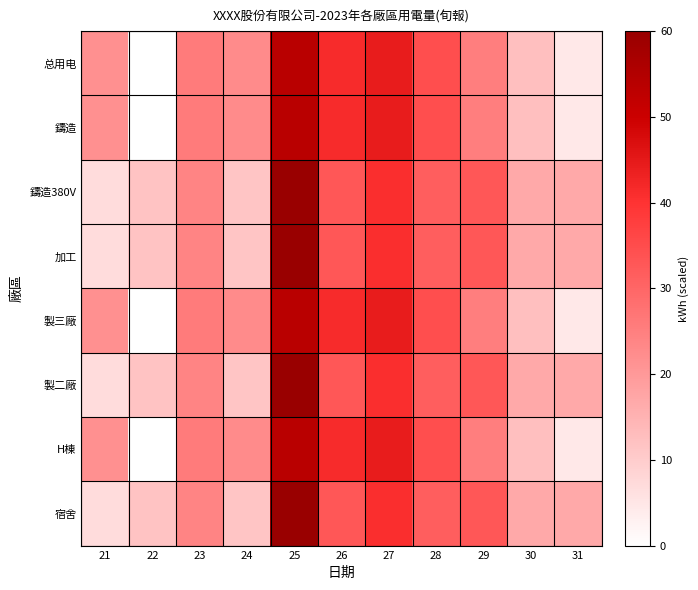

At 30, list the series in order from smallest to largest.

总用电, 鑄造, 製三廠, H棟, 鑄造380V, 加工, 製二廠, 宿舍